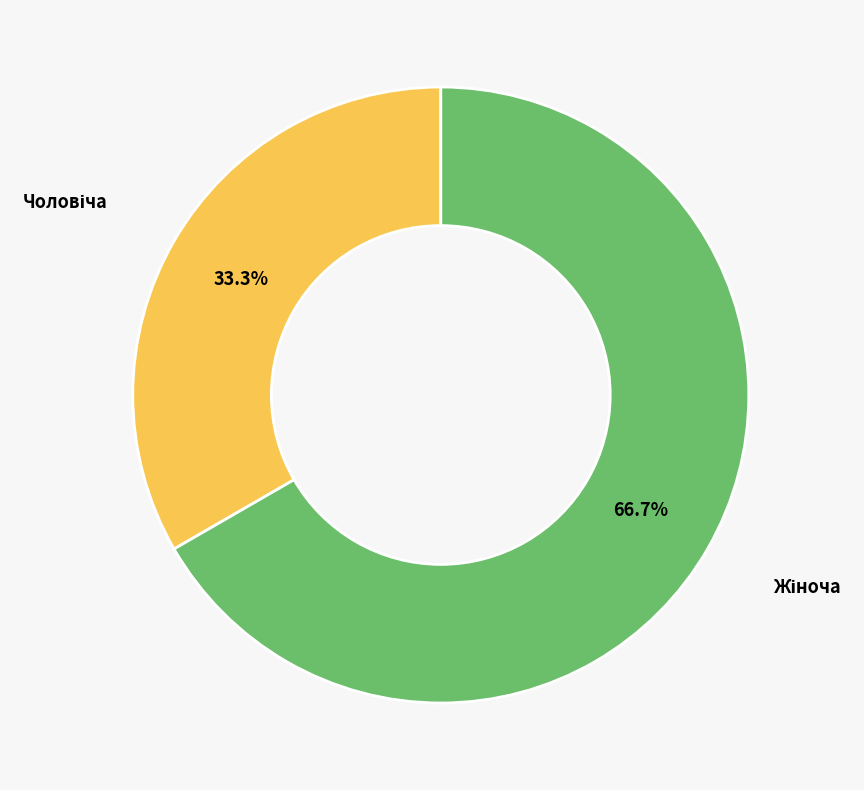

Does any single category account for the majority?

Yes